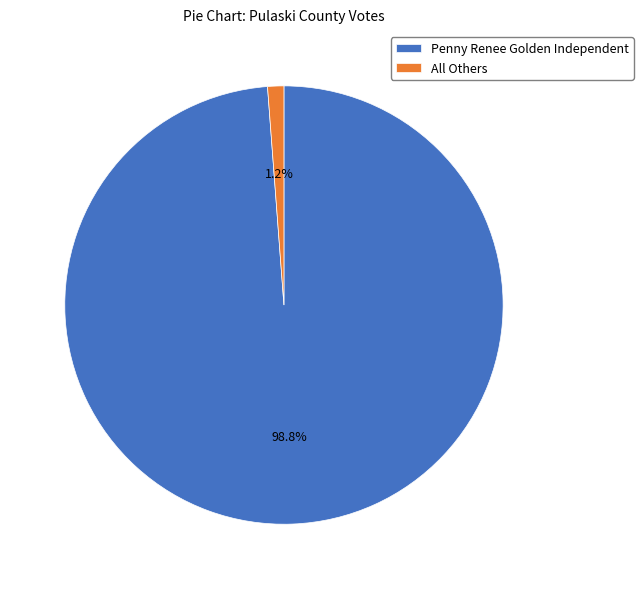

True or false: Penny Renee Golden Independent accounts for 89% of the total.

False